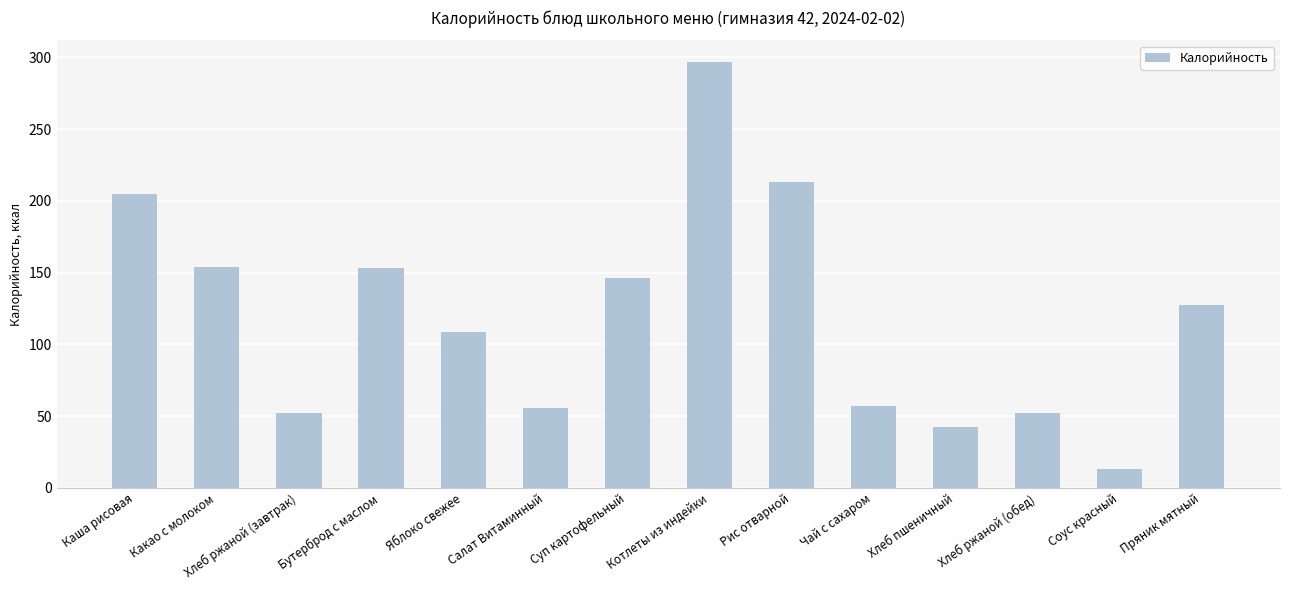

Which has a higher value, Соус красный or Пряник мятный?

Пряник мятный